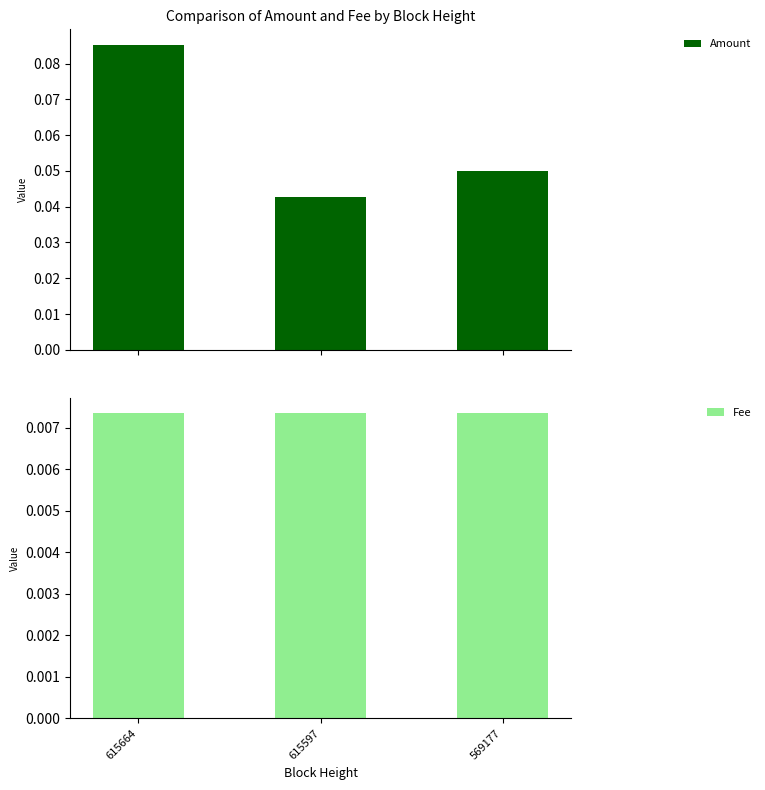

How many bars are there in each group?

2